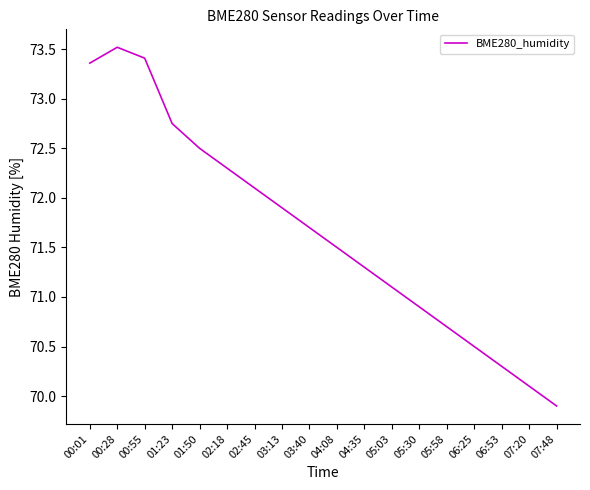

List the labels in order of value, smallest first.

07:48, 07:20, 06:53, 06:25, 05:58, 05:30, 05:03, 04:35, 04:08, 03:40, 03:13, 02:45, 02:18, 01:50, 01:23, 00:01, 00:55, 00:28